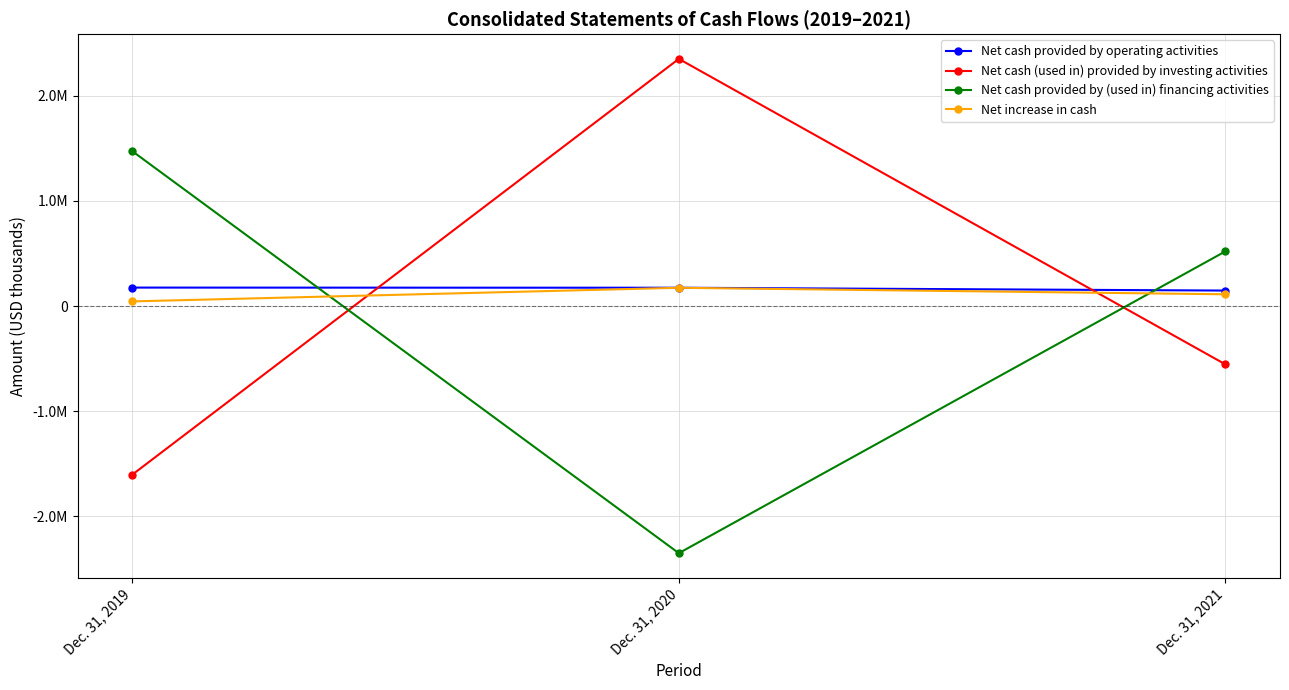

Does the chart have visible grid lines?

Yes